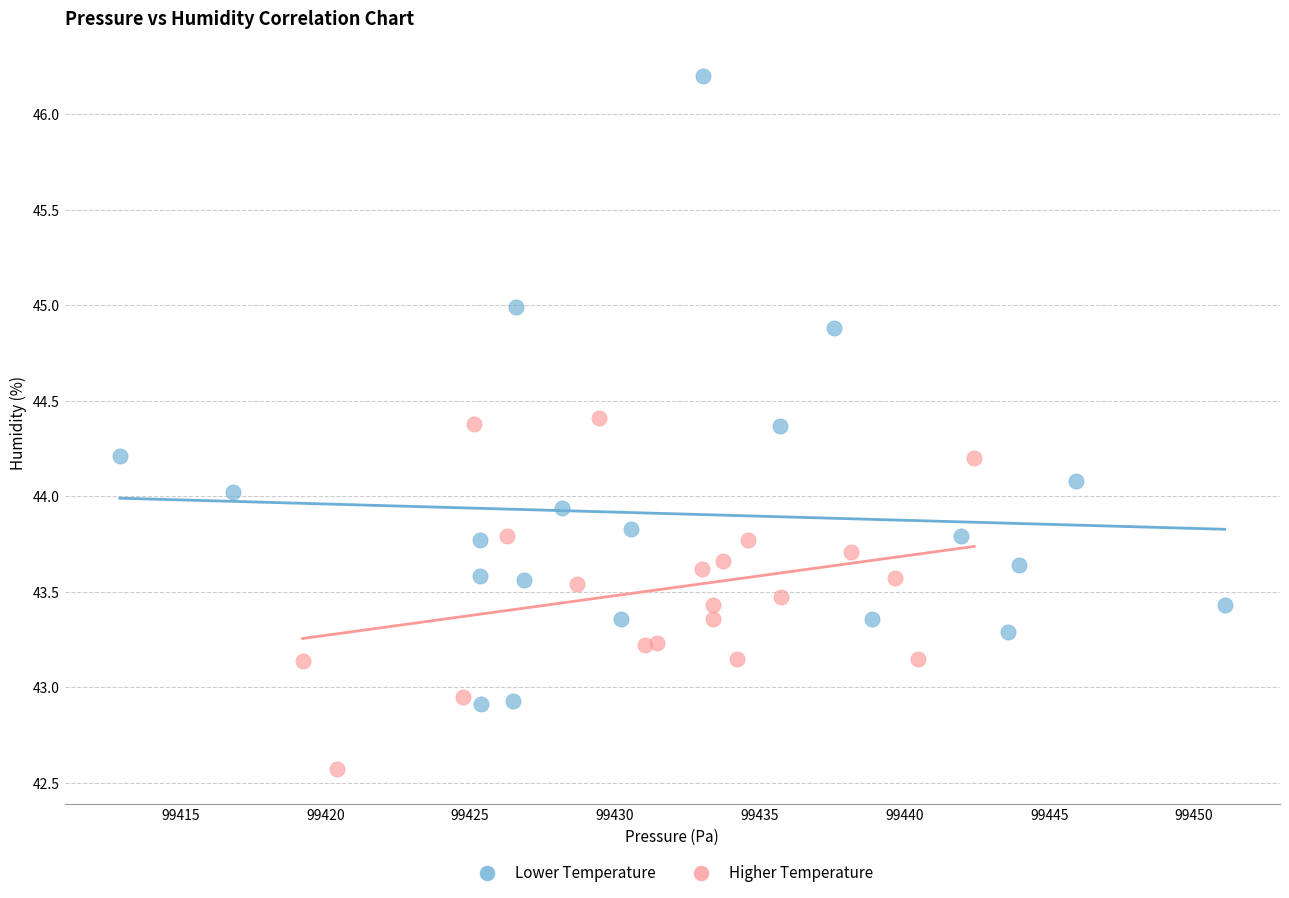

Which series has the widest spread of Y values?

Lower Temperature